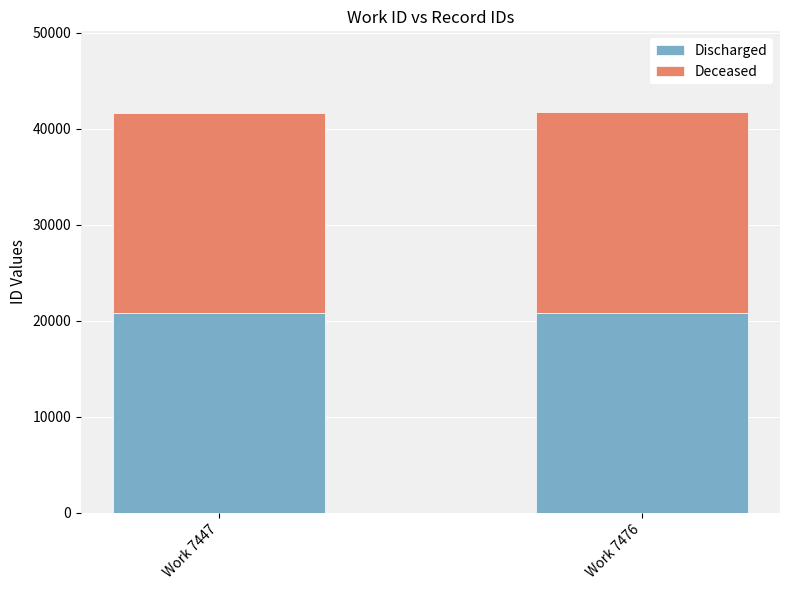

What is the sum of all Discharged values?

41667